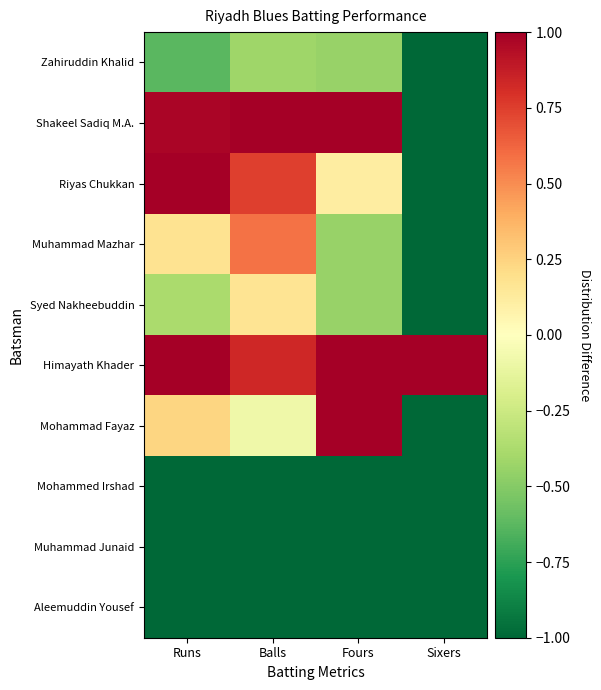

At how many categories does at least one series exceed 0?

4